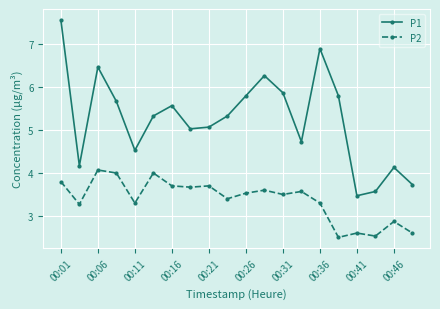

What is the average value of the P1 series?

5.3